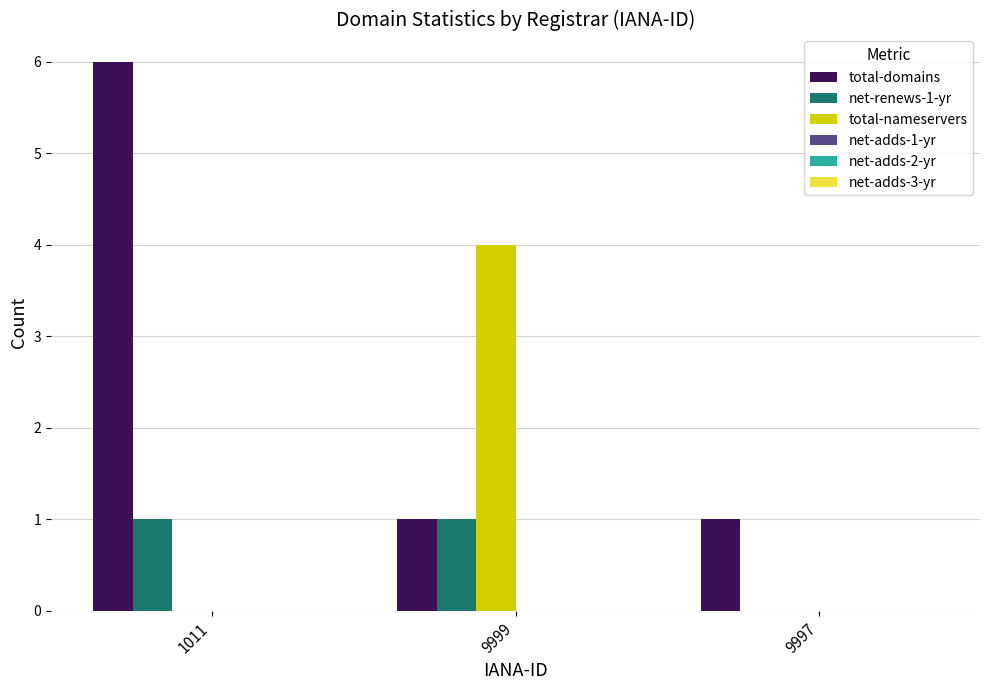

Which series has the largest range (max minus min)?

total-domains